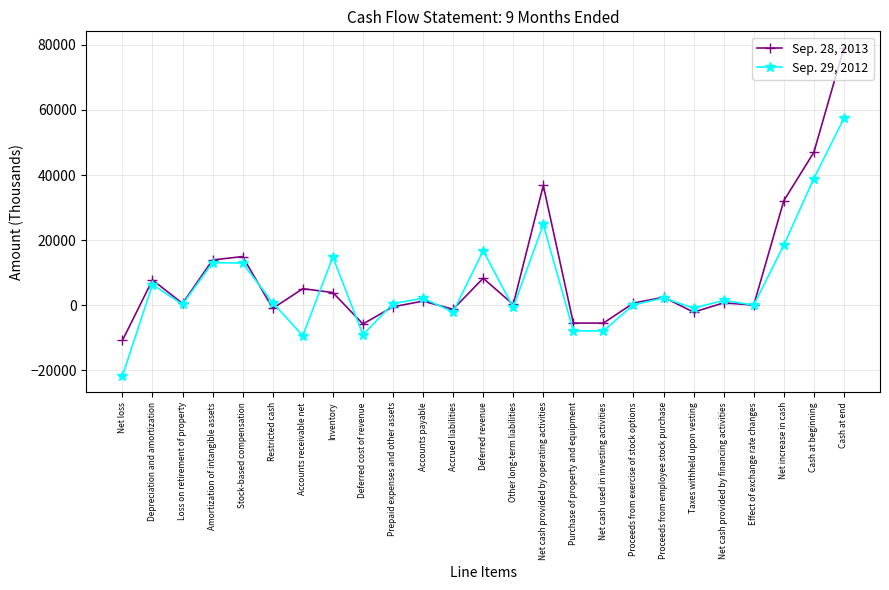

Rank the series at Stock-based compensation from highest to lowest value.

Sep. 28, 2013, Sep. 29, 2012